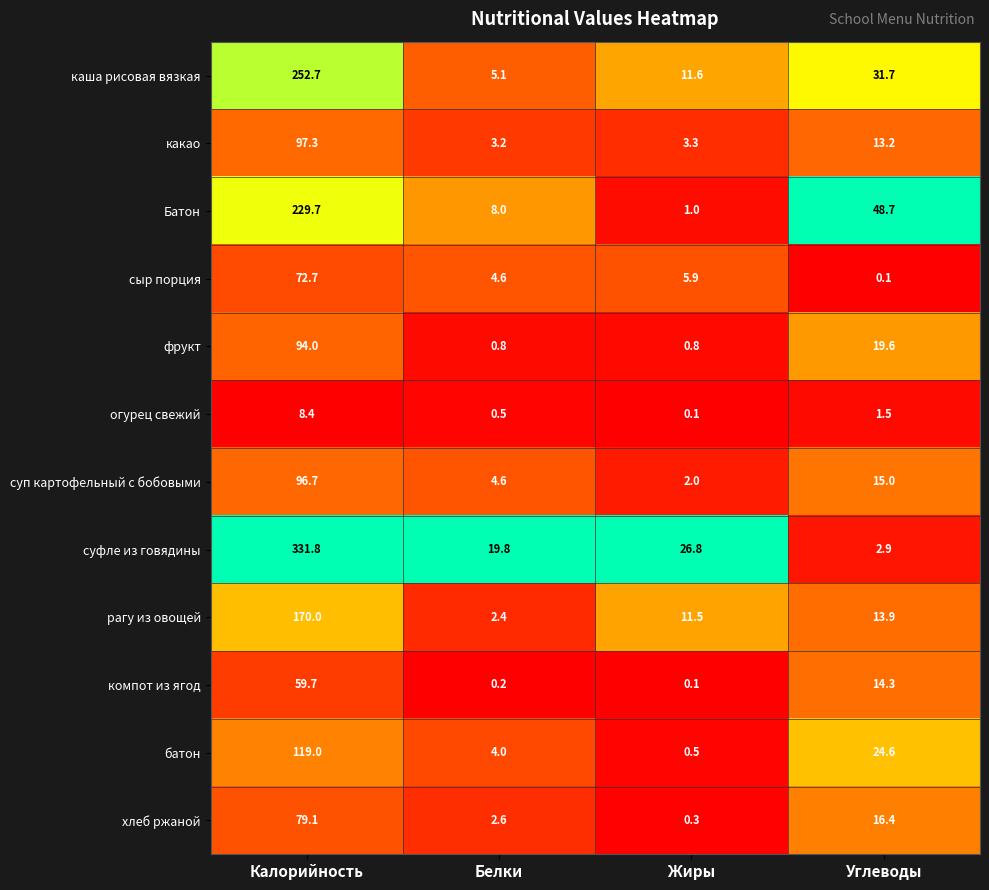

What is the greatest value displayed?

331.8